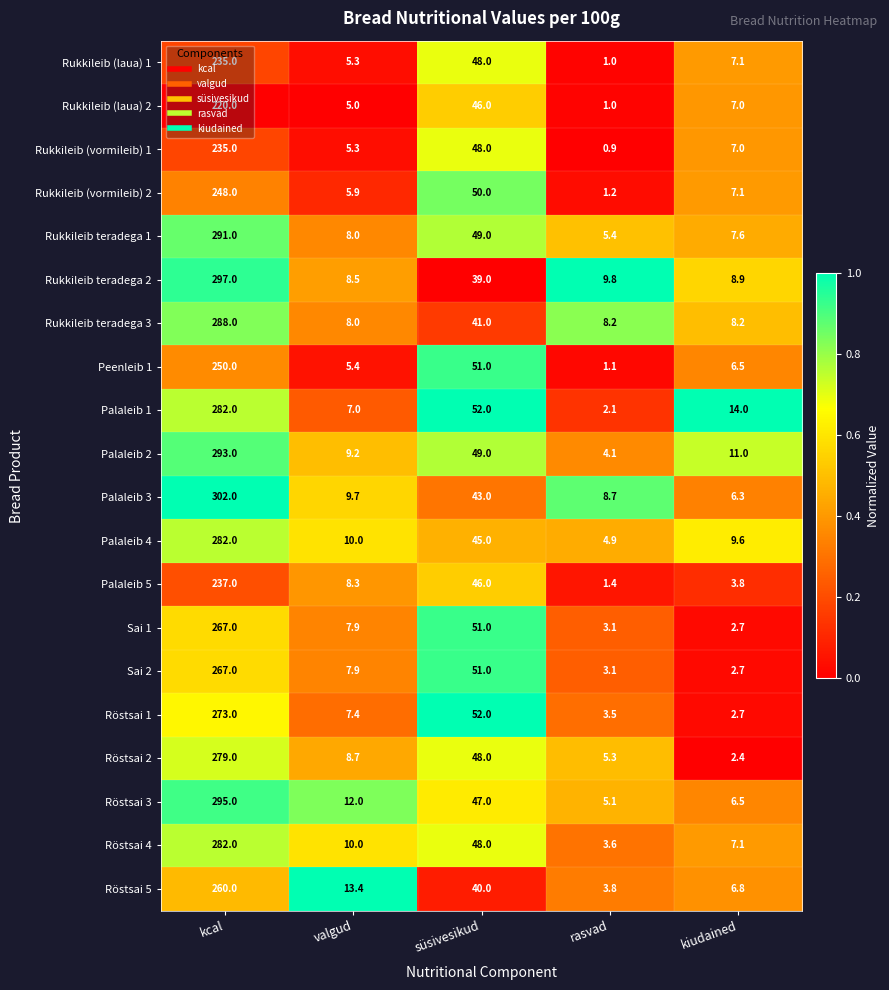

What is the difference between the maximum and minimum values in the Rukkileib teradega 3 series?

280.0